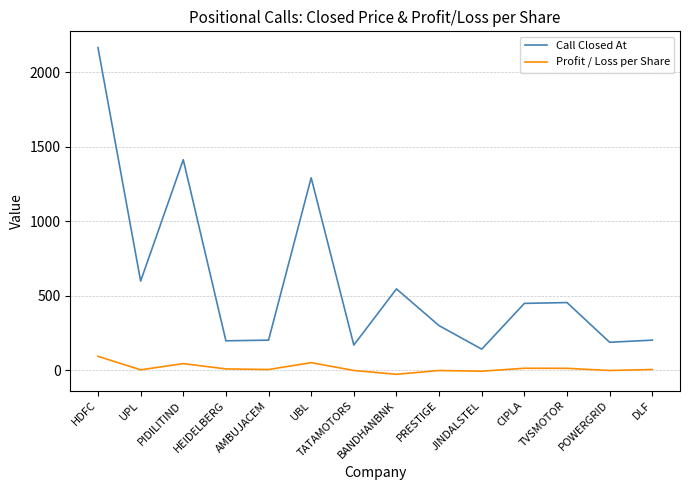

At DLF, list the series in order from smallest to largest.

Profit / Loss per Share, Call Closed At